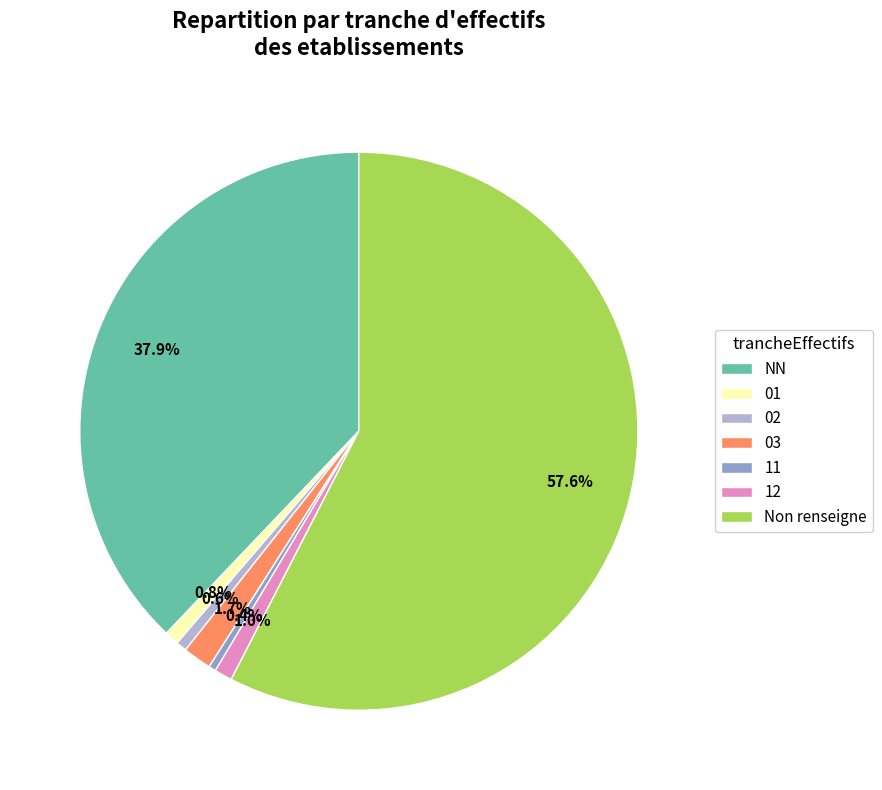

To the nearest percent, what is the average slice percentage?

14%